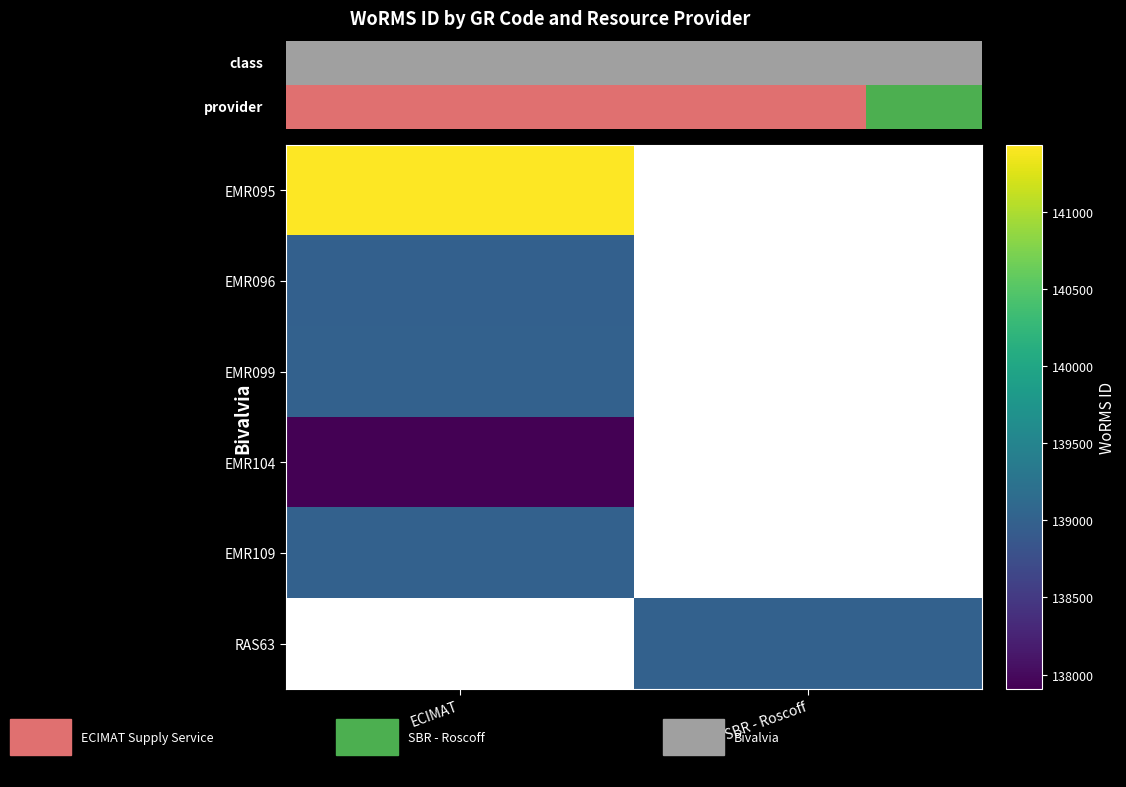

Is the value of EMR104 at ECIMAT greater than the value of EMR096 at ECIMAT?

No